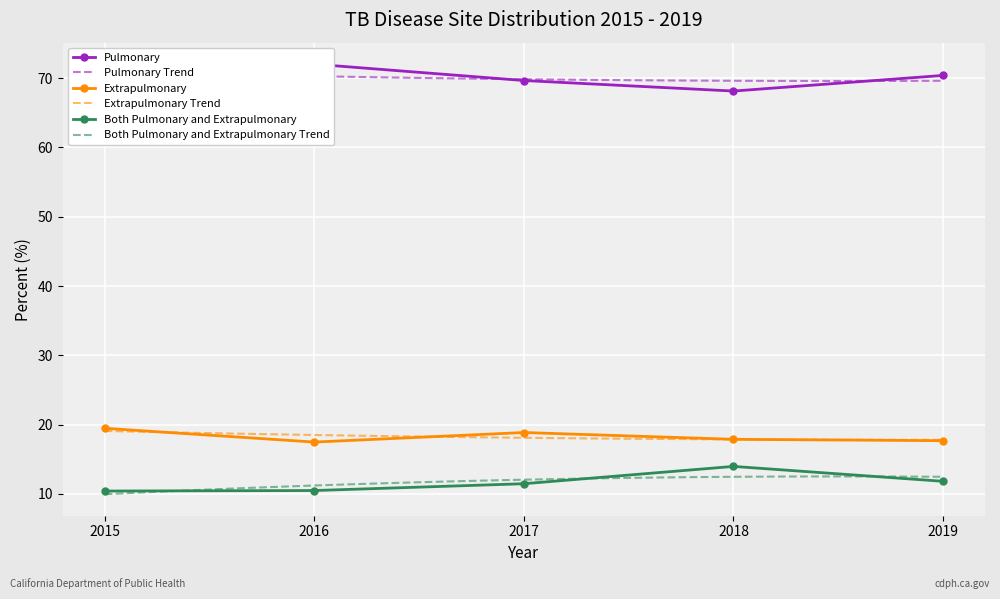

Reading left to right, transcribe all the data shown in this chart.

Pulmonary: 70.1	72.0	69.7	68.1	70.4
Extrapulmonary: 19.5	17.5	18.9	17.9	17.7
Both Pulmonary and Extrapulmonary: 10.4	10.5	11.5	14.0	11.8